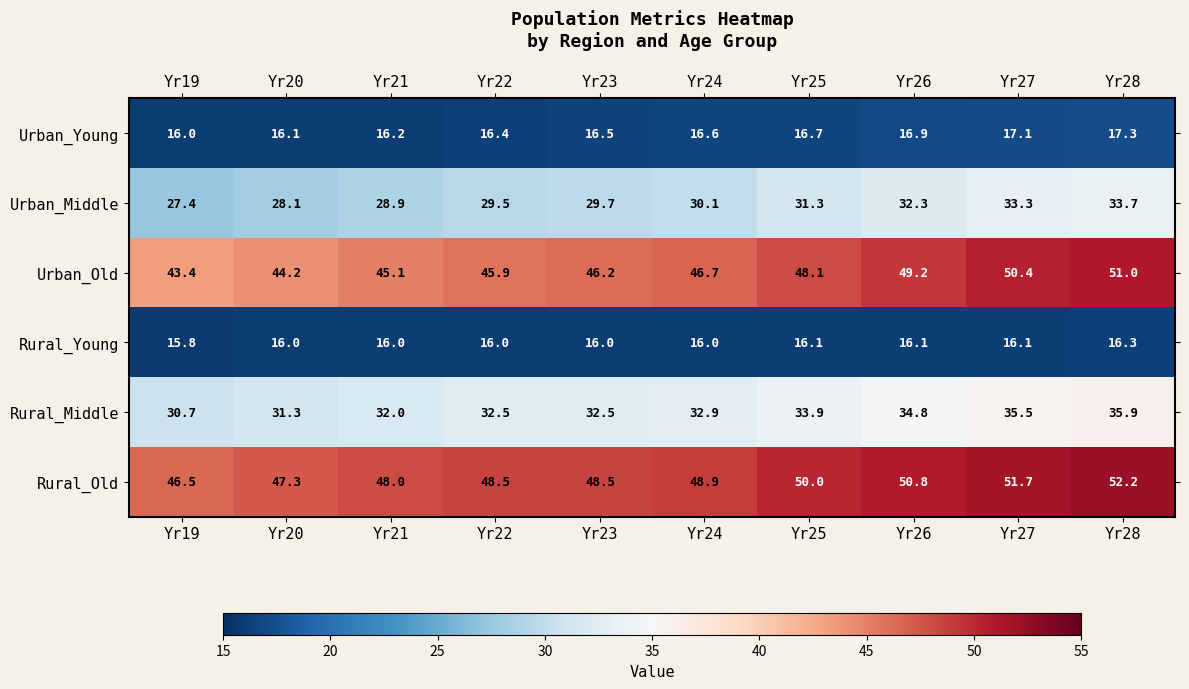

What is the sum of all Rural_Young values?

160.4